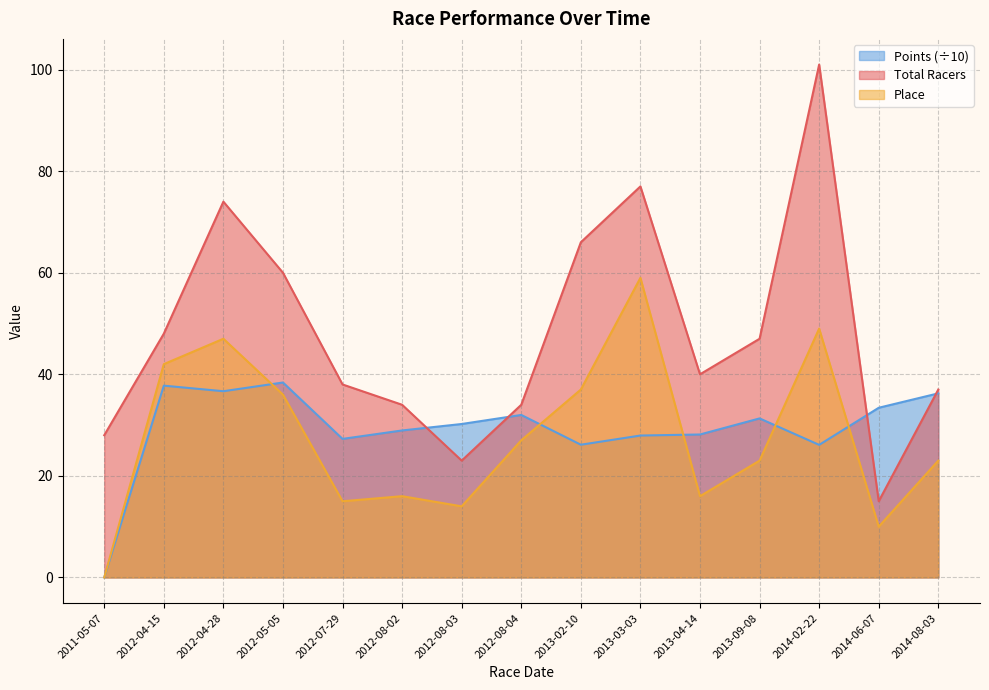

Reading left to right, transcribe all the data shown in this chart.

Total Racers: 28.0	48.0	74.0	60.0	38.0	34.0	23.0	34.0	66.0	77.0	40.0	47.0	101.0	15.0	37.0
Place: 0.0	42.0	47.0	36.0	15.0	16.0	14.0	27.0	37.0	59.0	16.0	23.0	49.0	10.0	23.0
Points: 0.0	37.8	36.7	38.4	27.3	28.9	30.2	32.0	26.1	27.9	28.1	31.3	26.1	33.4	36.2